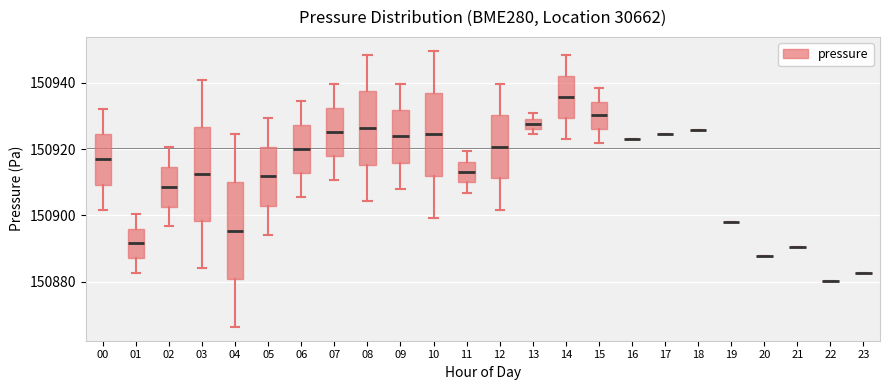

Reading left to right, read every box against the y-axis: the position of its median line, the range the box covers, and the ends of its whiskers. The values are not printed on the chart, so give them approximately, as read against the axis.

00: median 150916, box 150910 to 150924, whiskers 150902 to 150932
01: median 150892, box 150888 to 150896, whiskers 150882 to 150900
02: median 150908, box 150902 to 150914, whiskers 150896 to 150920
03: median 150912, box 150898 to 150926, whiskers 150884 to 150940
04: median 150896, box 150880 to 150910, whiskers 150866 to 150924
05: median 150912, box 150902 to 150920, whiskers 150894 to 150930
06: median 150920, box 150912 to 150928, whiskers 150906 to 150934
07: median 150926, box 150918 to 150932, whiskers 150910 to 150940
08: median 150926, box 150916 to 150938, whiskers 150904 to 150948
09: median 150924, box 150916 to 150932, whiskers 150908 to 150940
10: median 150924, box 150912 to 150938, whiskers 150900 to 150950
11: median 150914, box 150910 to 150916, whiskers 150906 to 150920
12: median 150920, box 150912 to 150930, whiskers 150902 to 150940
13: median 150928, box 150926 to 150930, whiskers 150924 to 150930 (above the box's upper edge)
14: median 150936, box 150930 to 150942, whiskers 150924 to 150948
15: median 150930, box 150926 to 150934, whiskers 150922 to 150938
16: box collapsed to a line at 150924, whiskers 150924 to 150924
17: box collapsed to a line at 150924, whiskers 150924 to 150924
18: box collapsed to a line at 150926, whiskers 150926 to 150926
19: box collapsed to a line at 150898, whiskers 150898 to 150898
20: box collapsed to a line at 150888, whiskers 150888 to 150888
21: box collapsed to a line at 150890, whiskers 150890 to 150890
22: box collapsed to a line at 150880, whiskers 150880 to 150880
23: box collapsed to a line at 150882, whiskers 150882 to 150882